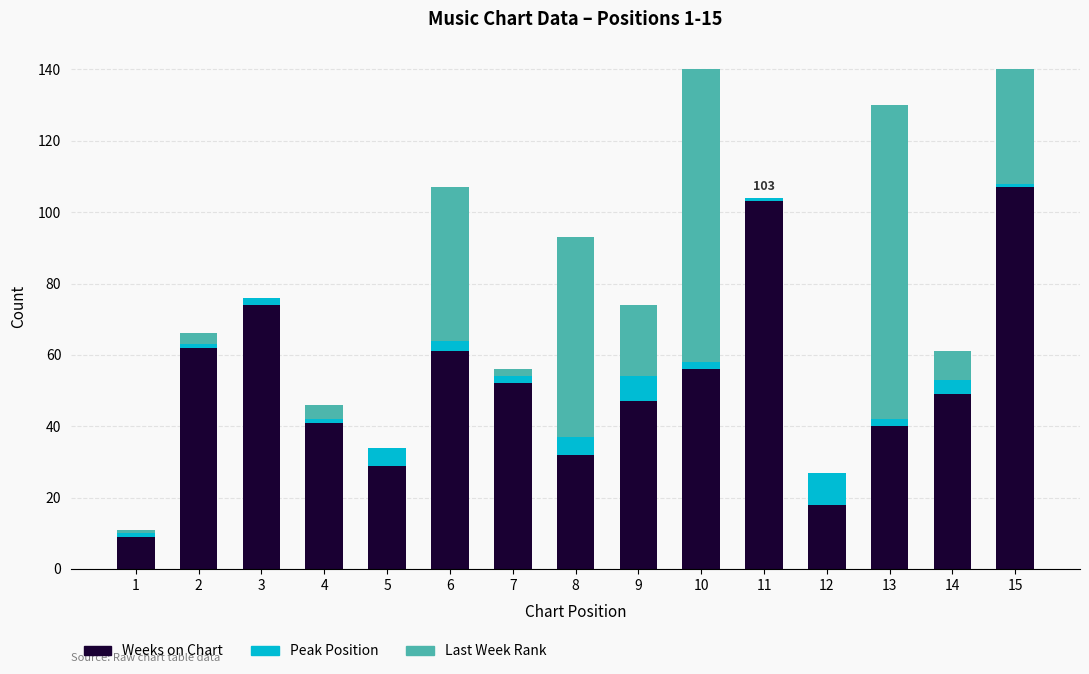

What is the highest value of the Weeks on Chart series?

107